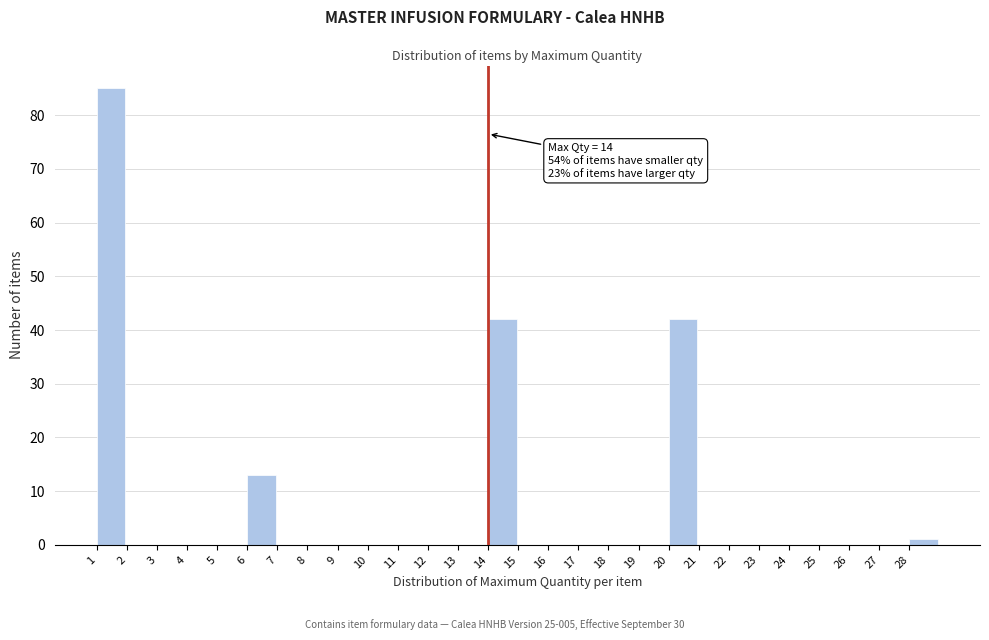

Which range on the x-axis has the tallest bar?

1 to 2